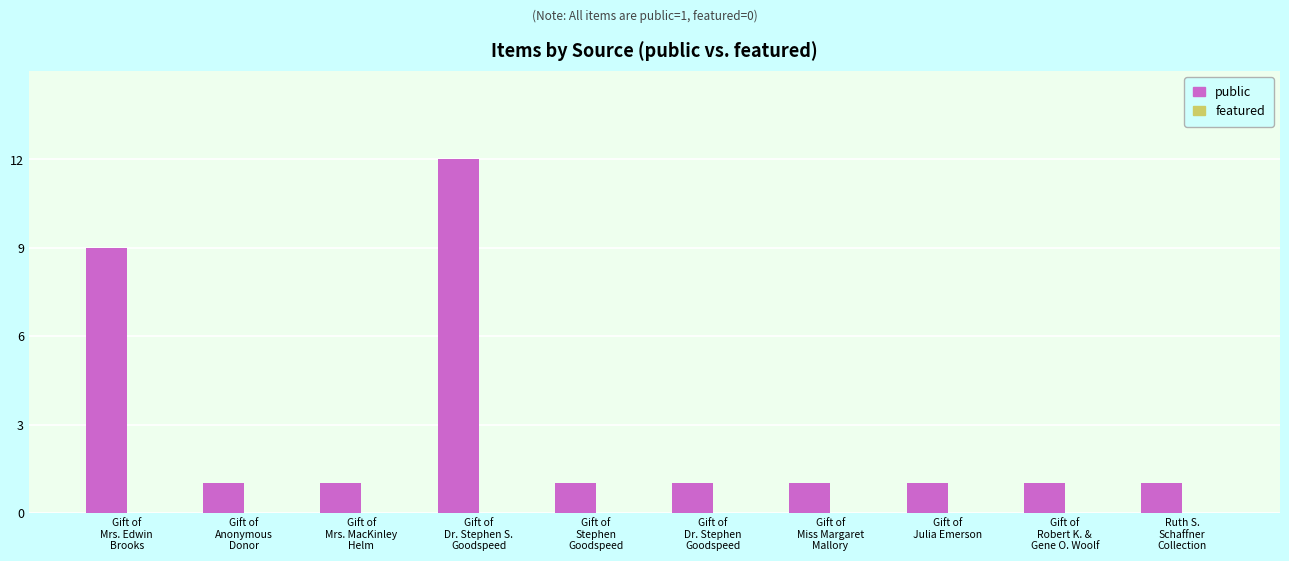

What is the label of the 2nd bar from the right?

Gift of
Robert K. &
Gene O. Woolf